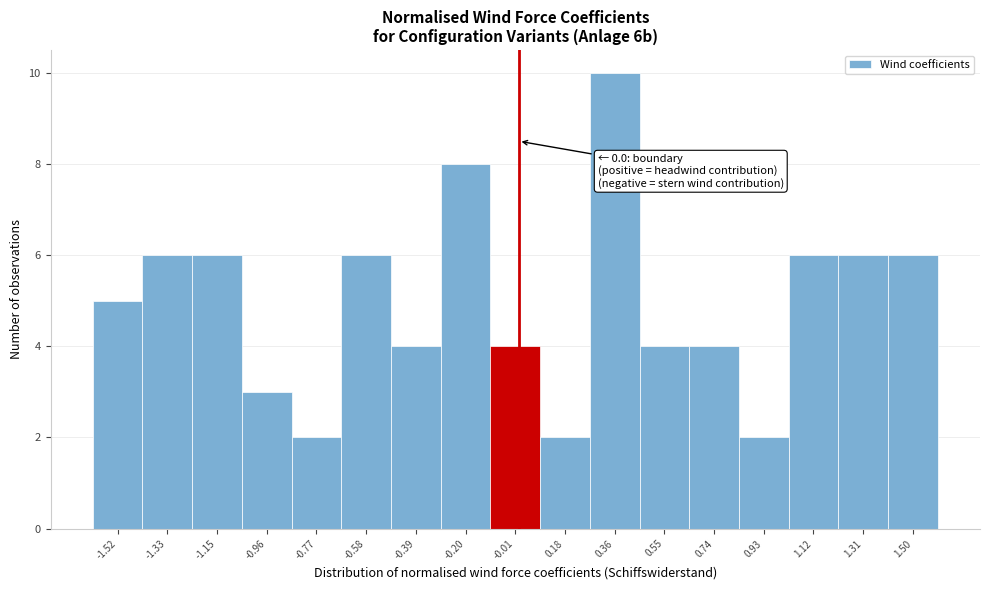

Which range on the x-axis has the tallest bar?

0.28 to 0.46